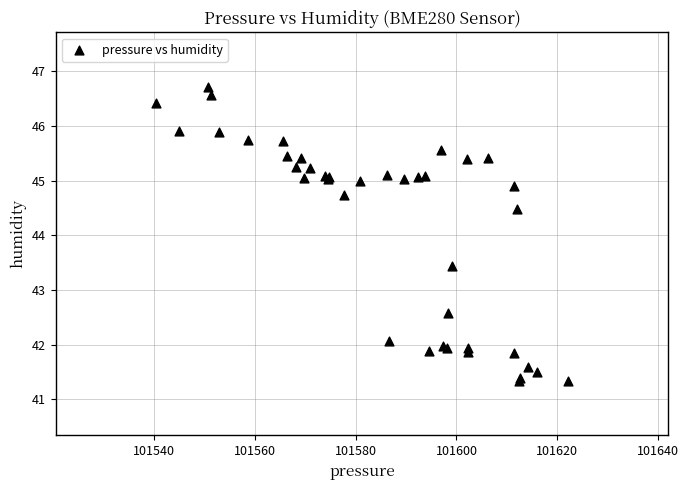

What Y value in the scatter plot is closest to 44?

44.5